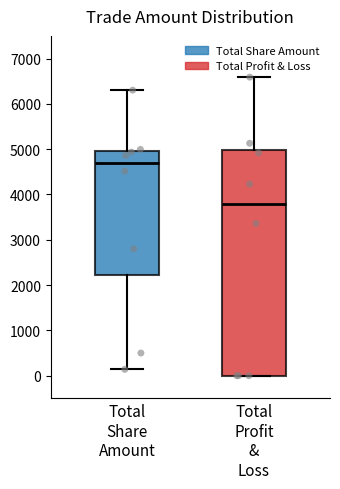

Where does the upper whisker of the box for Total Share Amount end on the y-axis? The values are not printed on the chart, so give them approximately, as read against the axis.

6300